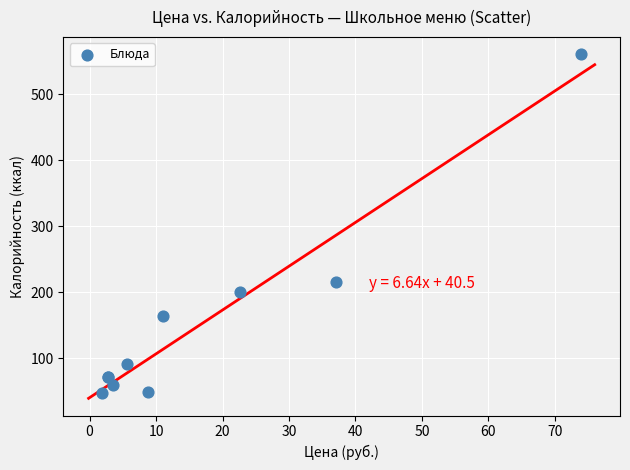

What Y value in the scatter plot is closest to 304?

216.0